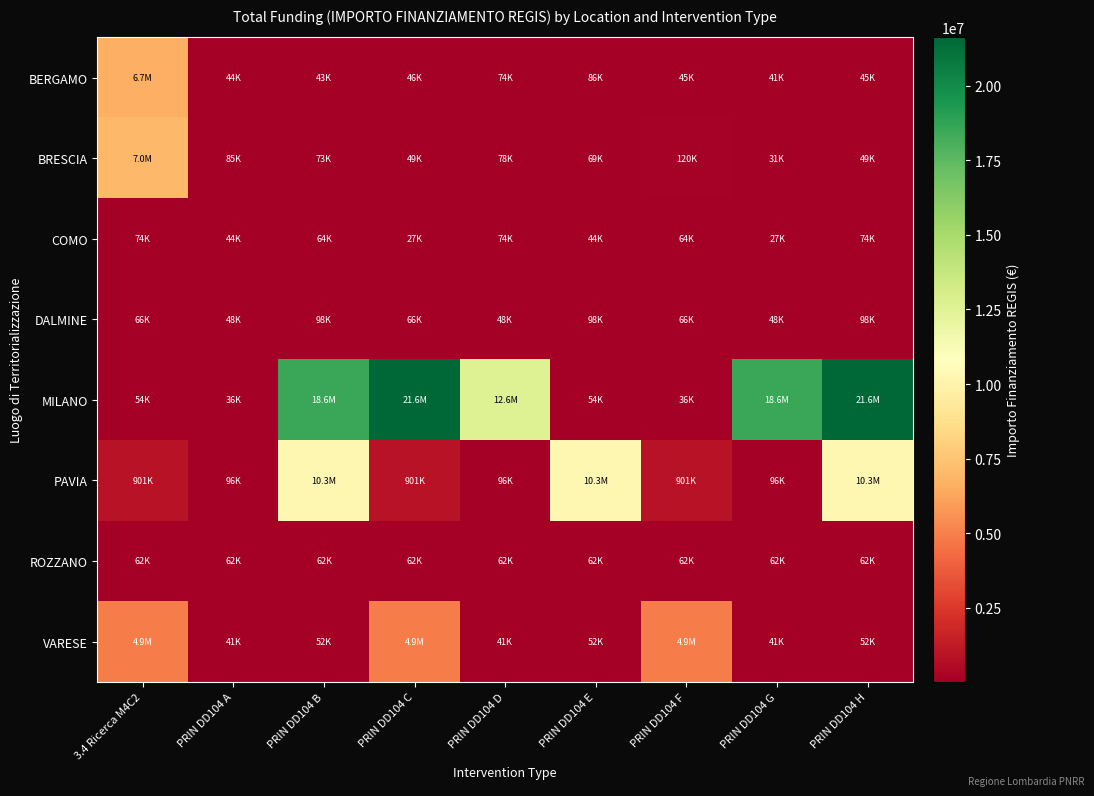

Reading left to right, transcribe all the data shown in this chart.

BERGAMO: 3.4 Ricerca M4C2=6664665.0	PRIN DD104 A=44080.6	PRIN DD104 B=42816.5	PRIN DD104 C=46312.5	PRIN DD104 D=73886.6	PRIN DD104 E=86371.0	PRIN DD104 F=44978.7	PRIN DD104 G=41496.0	PRIN DD104 H=44978.7
BRESCIA: 3.4 Ricerca M4C2=7024917.0	PRIN DD104 A=84977.9	PRIN DD104 B=73250.1	PRIN DD104 C=48776.3	PRIN DD104 D=77926.5	PRIN DD104 E=68925.6	PRIN DD104 F=119783.4	PRIN DD104 G=30558.8	PRIN DD104 H=48957.9
COMO: 3.4 Ricerca M4C2=73636.1	PRIN DD104 A=44036.1	PRIN DD104 B=63747.5	PRIN DD104 C=27342.9	PRIN DD104 D=73636.1	PRIN DD104 E=44036.1	PRIN DD104 F=63747.5	PRIN DD104 G=27342.9	PRIN DD104 H=73636.1
DALMINE: 3.4 Ricerca M4C2=66393.6	PRIN DD104 A=47794.5	PRIN DD104 B=97812.0	PRIN DD104 C=66393.6	PRIN DD104 D=47794.5	PRIN DD104 E=97812.0	PRIN DD104 F=66393.6	PRIN DD104 G=47794.5	PRIN DD104 H=97812.0
MILANO: 3.4 Ricerca M4C2=54144.9	PRIN DD104 A=36123.8	PRIN DD104 B=18552987.0	PRIN DD104 C=21615132.0	PRIN DD104 D=12608826.0	PRIN DD104 E=54144.9	PRIN DD104 F=36123.8	PRIN DD104 G=18552987.0	PRIN DD104 H=21615132.0
PAVIA: 3.4 Ricerca M4C2=900630.0	PRIN DD104 A=96064.0	PRIN DD104 B=10267188.0	PRIN DD104 C=900630.0	PRIN DD104 D=96064.0	PRIN DD104 E=10267188.0	PRIN DD104 F=900630.0	PRIN DD104 G=96064.0	PRIN DD104 H=10267188.0
ROZZANO: 3.4 Ricerca M4C2=62062.4	PRIN DD104 A=62062.4	PRIN DD104 B=62062.4	PRIN DD104 C=62062.4	PRIN DD104 D=62062.4	PRIN DD104 E=62062.4	PRIN DD104 F=62062.4	PRIN DD104 G=62062.4	PRIN DD104 H=62062.4
VARESE: 3.4 Ricerca M4C2=4863405.0	PRIN DD104 A=41196.6	PRIN DD104 B=52455.4	PRIN DD104 C=4863405.0	PRIN DD104 D=41196.6	PRIN DD104 E=52455.4	PRIN DD104 F=4863405.0	PRIN DD104 G=41196.6	PRIN DD104 H=52455.4